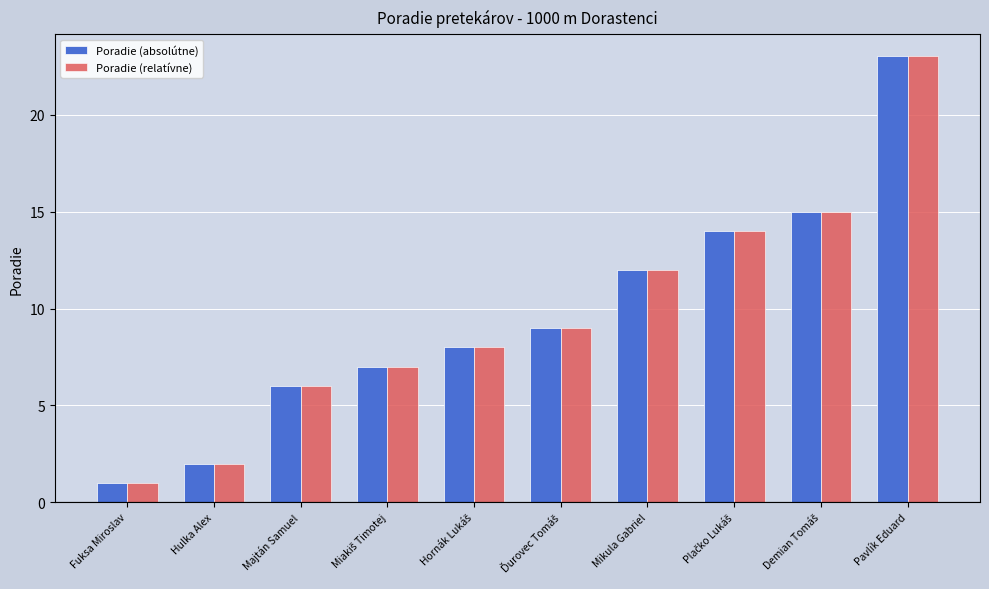

At how many categories does at least one series exceed 13?

3